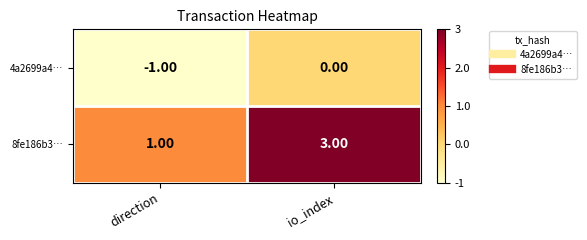

Which label corresponds to the smallest value in the chart?

direction